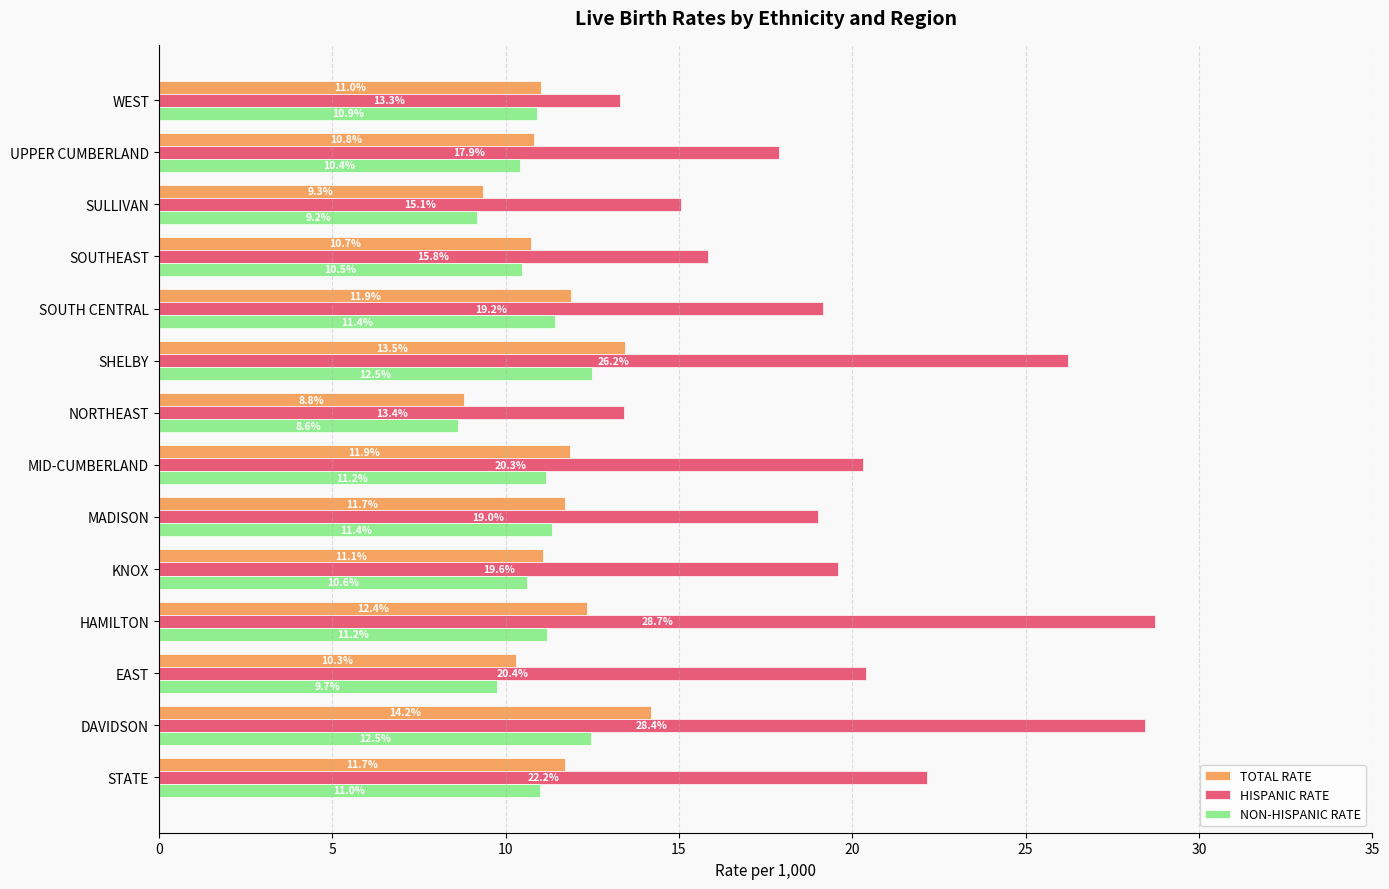

What is the approximate value of NON-HISPANIC RATE at SHELBY?

12.5